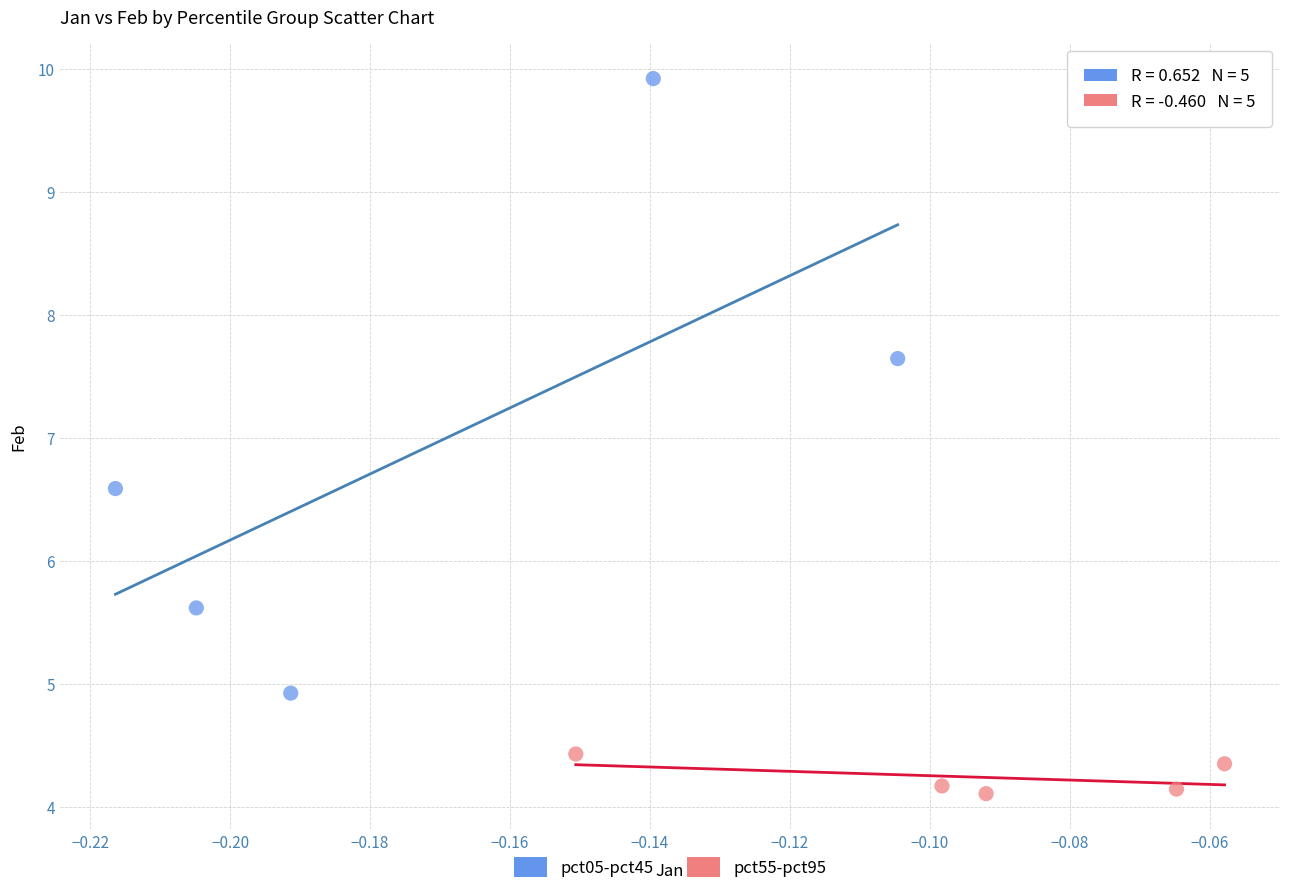

What are all the series names shown in the legend?

pct05-pct45, pct55-pct95